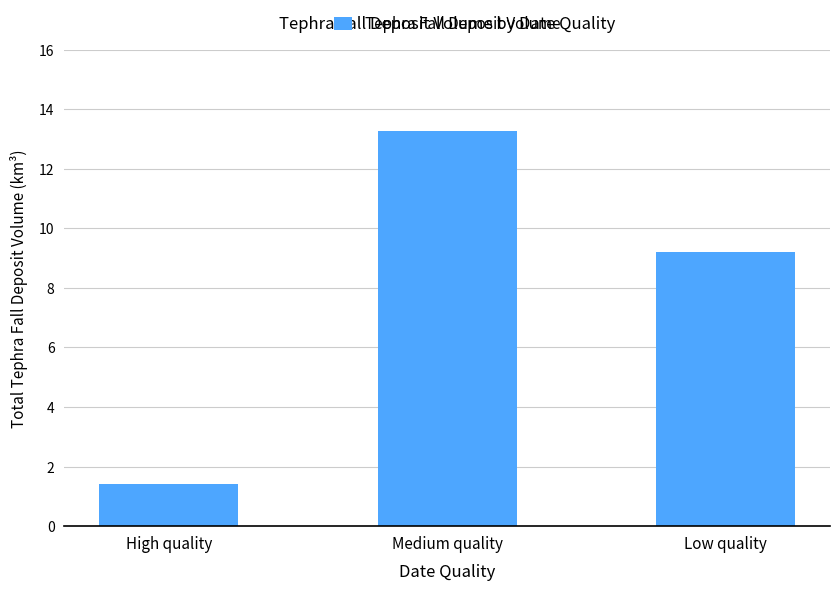

Count the number of data series in this chart.

1